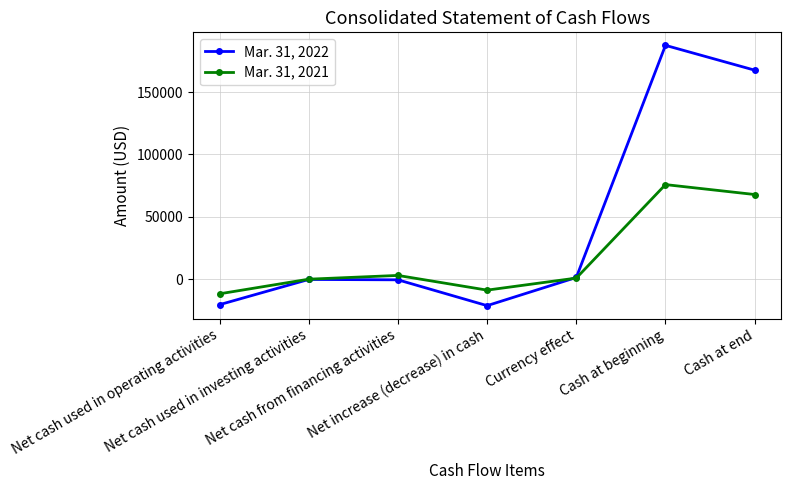

How many distinct data groups are displayed?

2